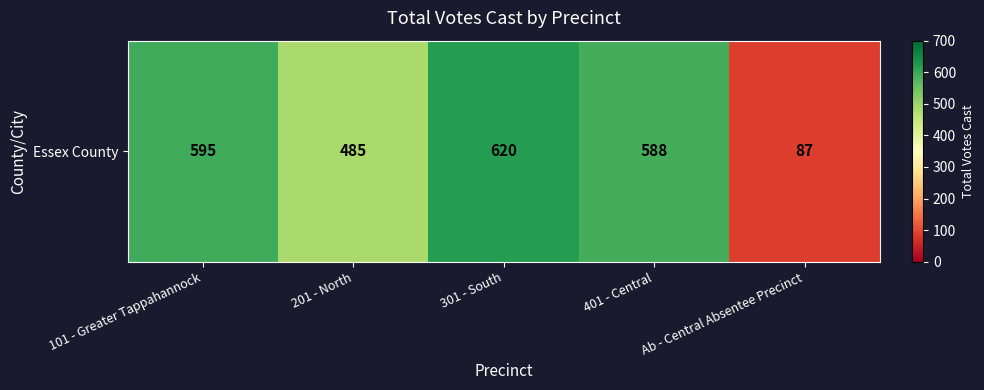

What is the difference between the values at Ab - Central Absentee Precinct and 301 - South?

533